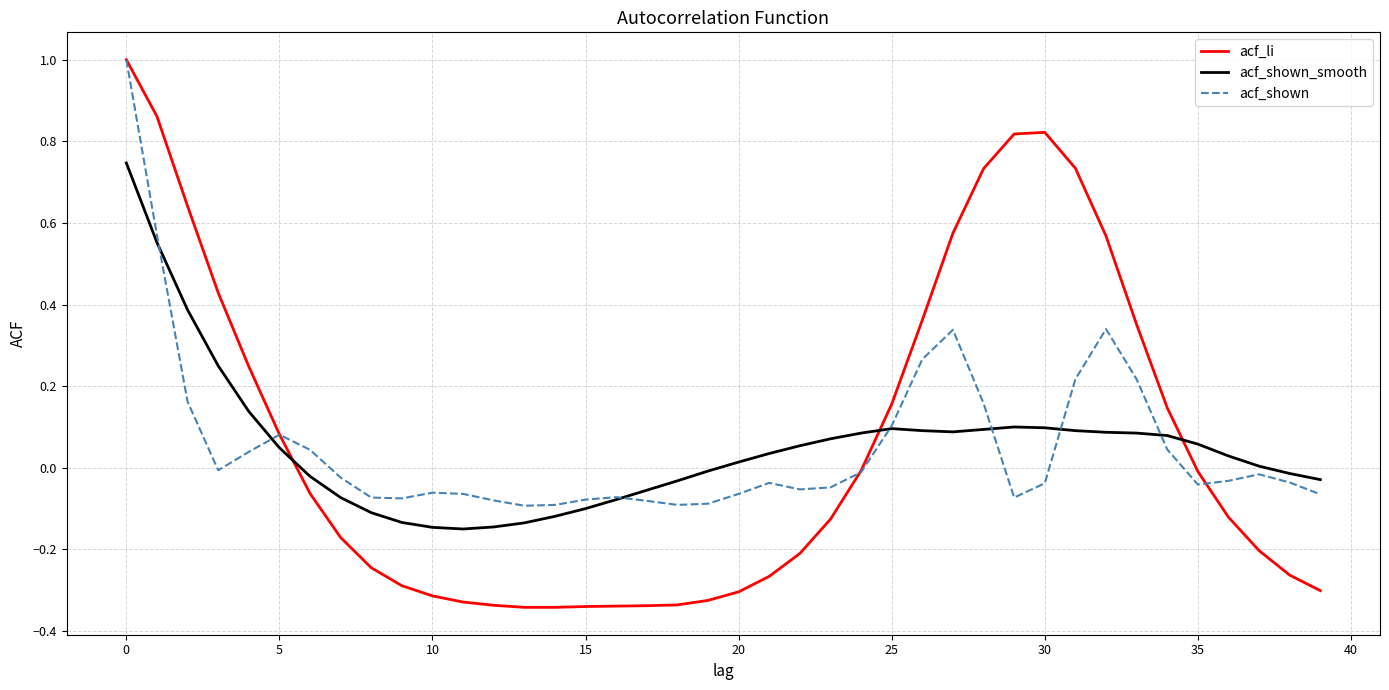

How many lines are shown in the chart?

3